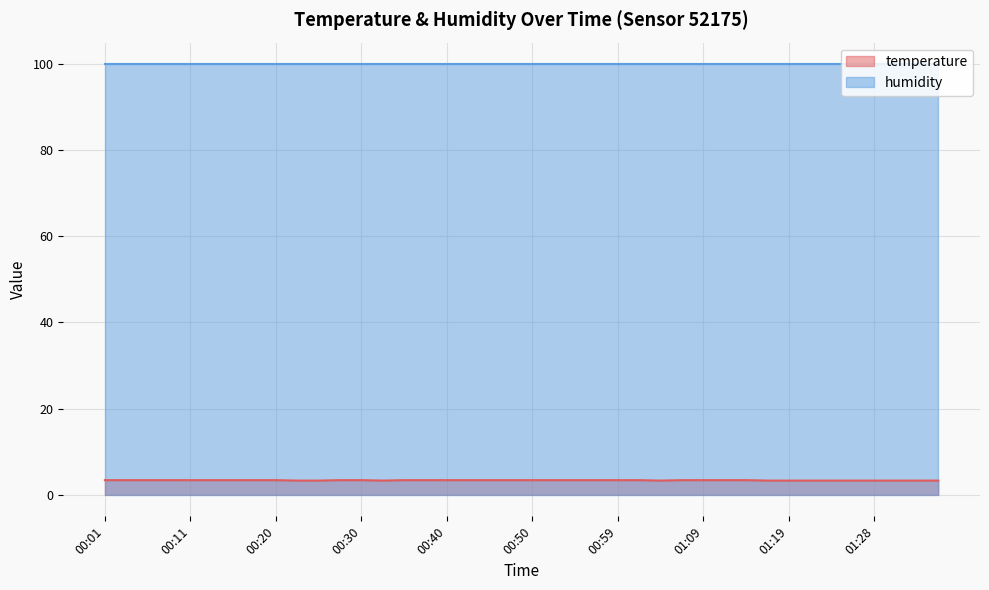

How many series are shown in this chart?

2